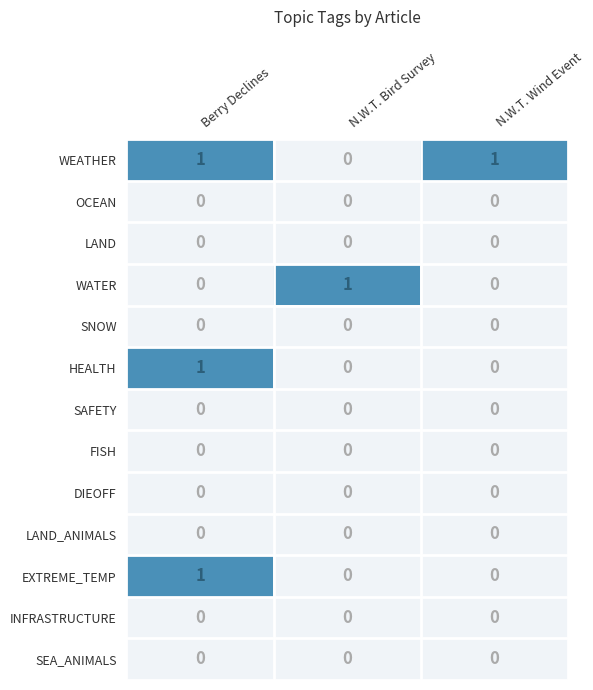

The value of HEALTH at Berry Declines is 1. True or false?

True